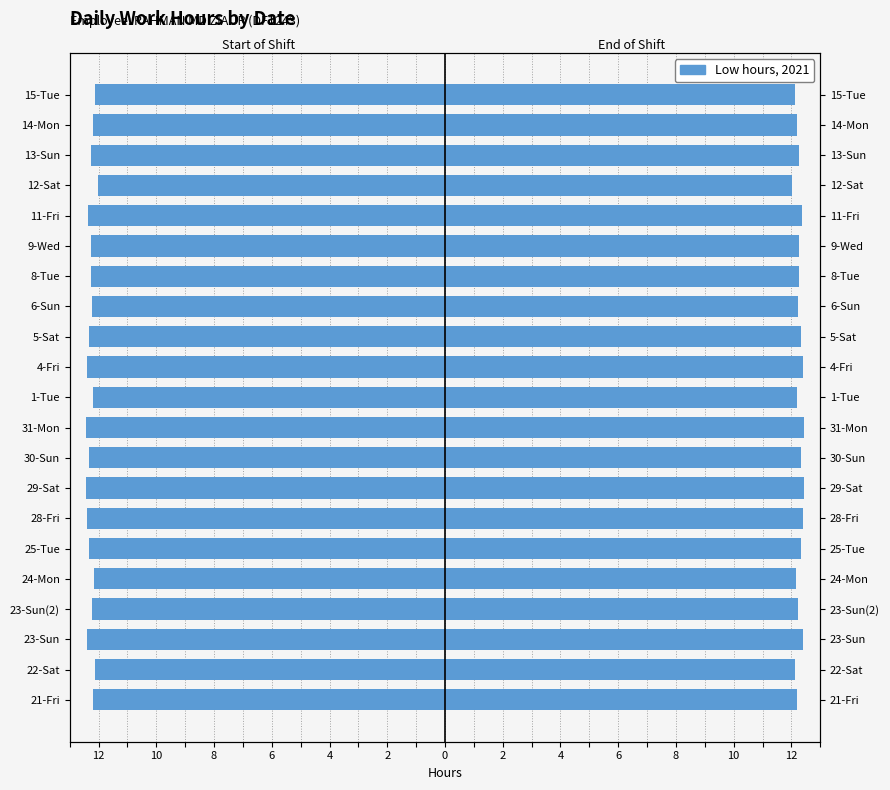

What is the approximate value of Work Hours (Left) at 5-Sat?

-12.3